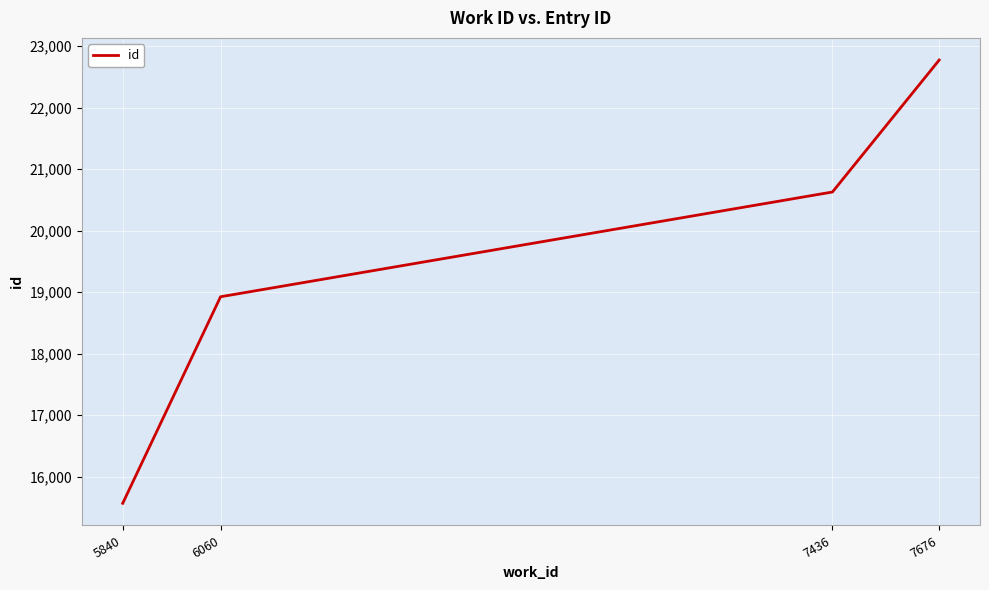

True or false: there are more than 0 points higher than both neighbors.

False